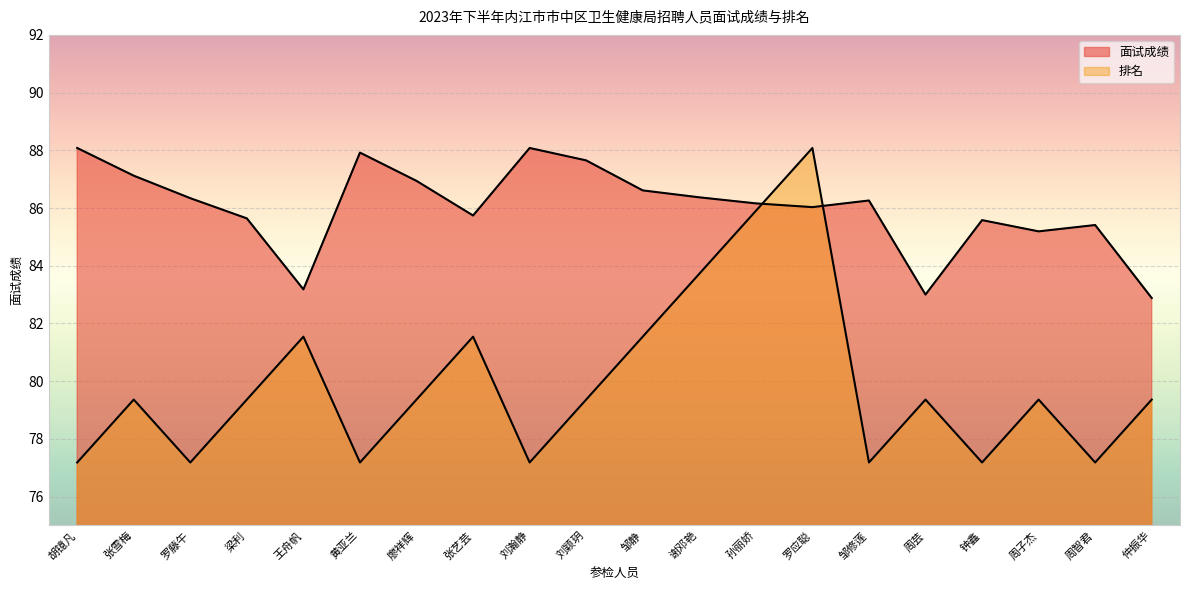

How many interior local valleys does the 面试成绩 series have?

5